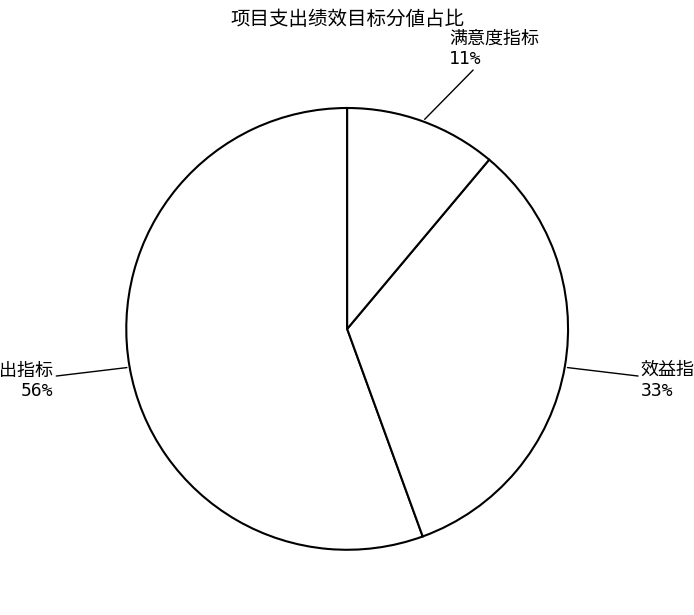

Does any single category account for the majority?

Yes